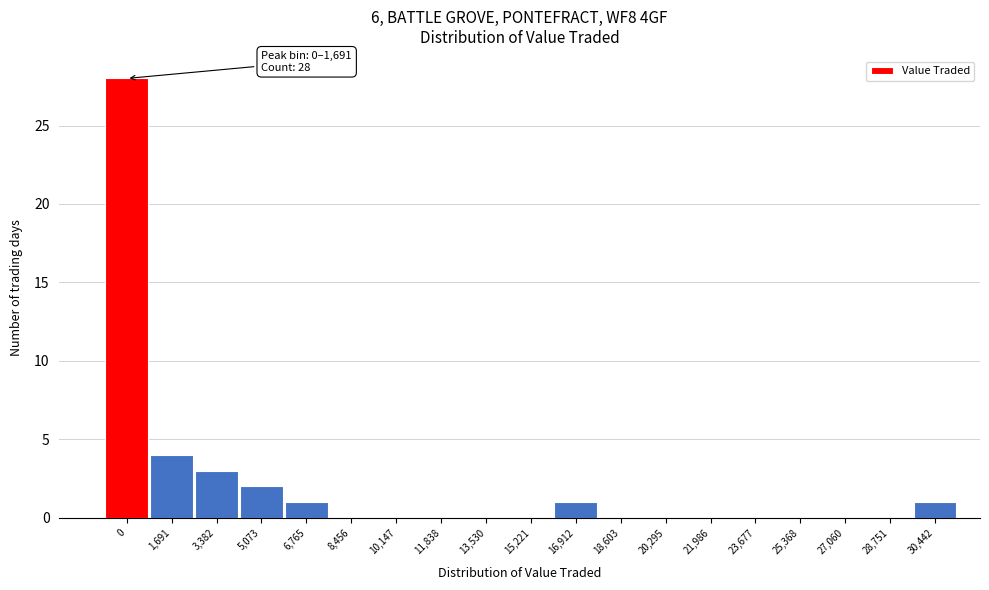

Reading right to left, extract all data points from this chart.

30,442=1	28,751=0	27,060=0	25,368=0	23,677=0	21,986=0	20,295=0	18,603=0	16,912=1	15,221=0	13,530=0	11,838=0	10,147=0	8,456=0	6,765=1	5,073=2	3,382=3	1,691=4	0=28